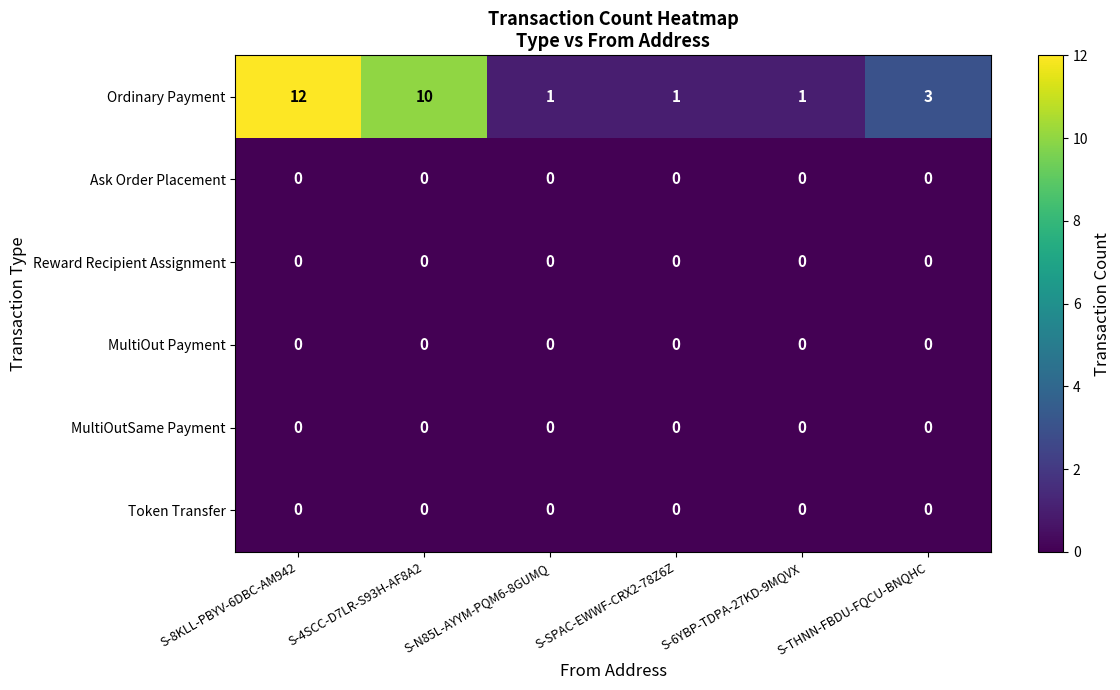

How many series are shown in this chart?

6